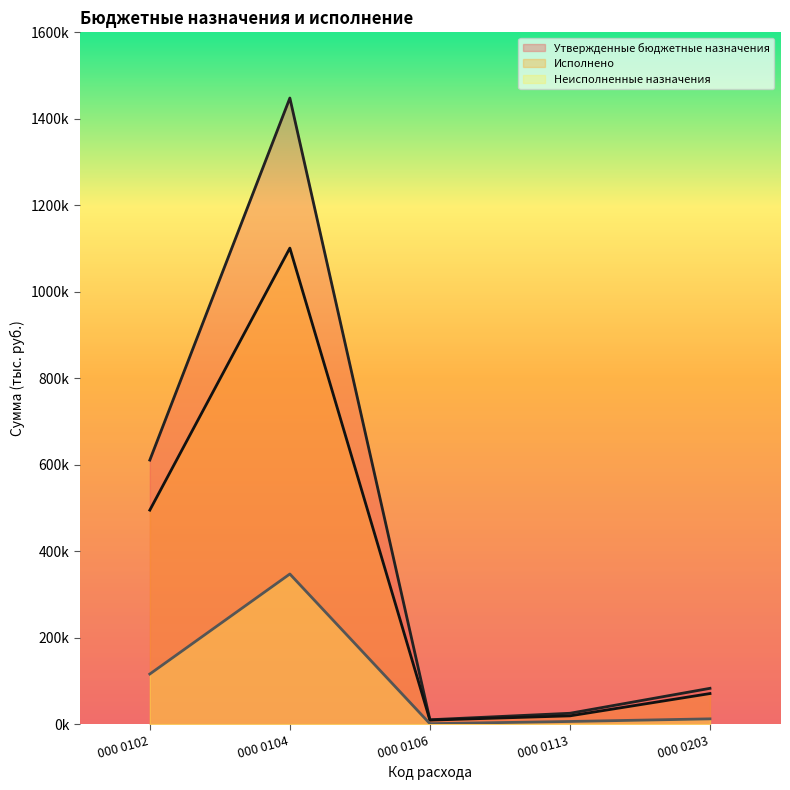

True or false: Утвержденные бюджетные назначения and Неисполненные назначения intersect in this chart.

False